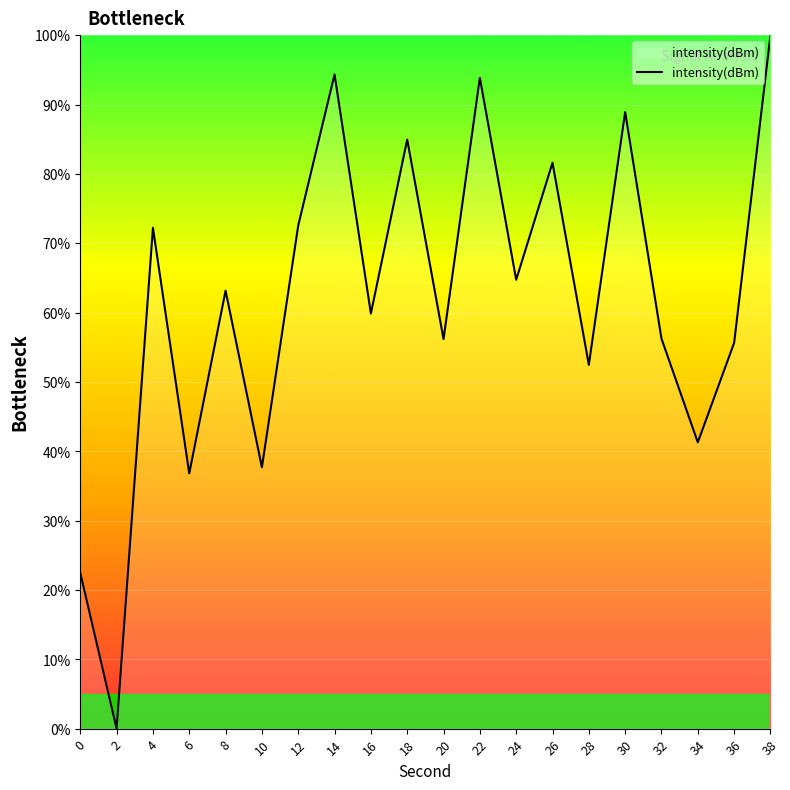

What is the maximum value shown in the chart?

100.0